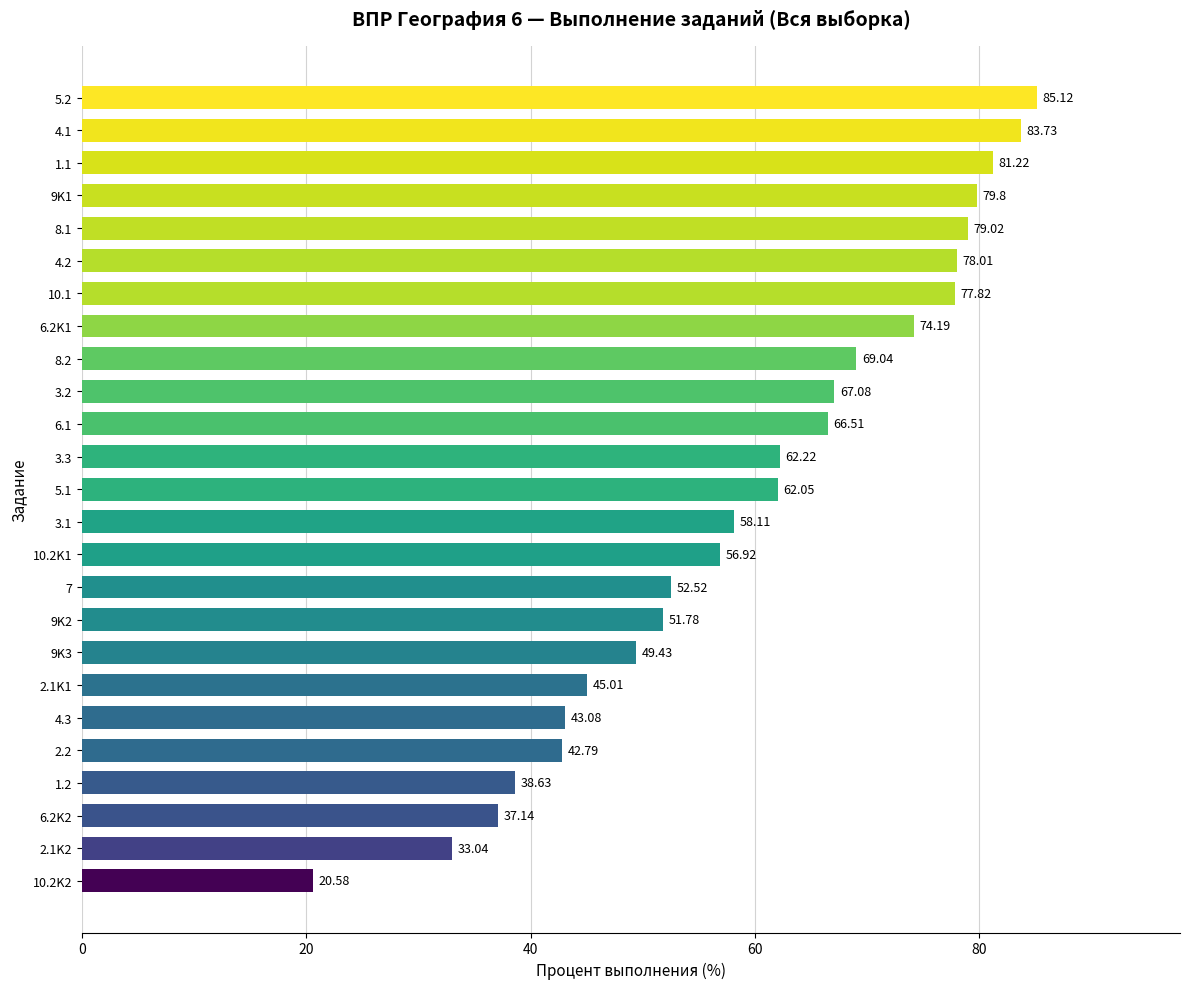

What is the ratio of the value at 6.2K2 to the value at 9K3?

0.8